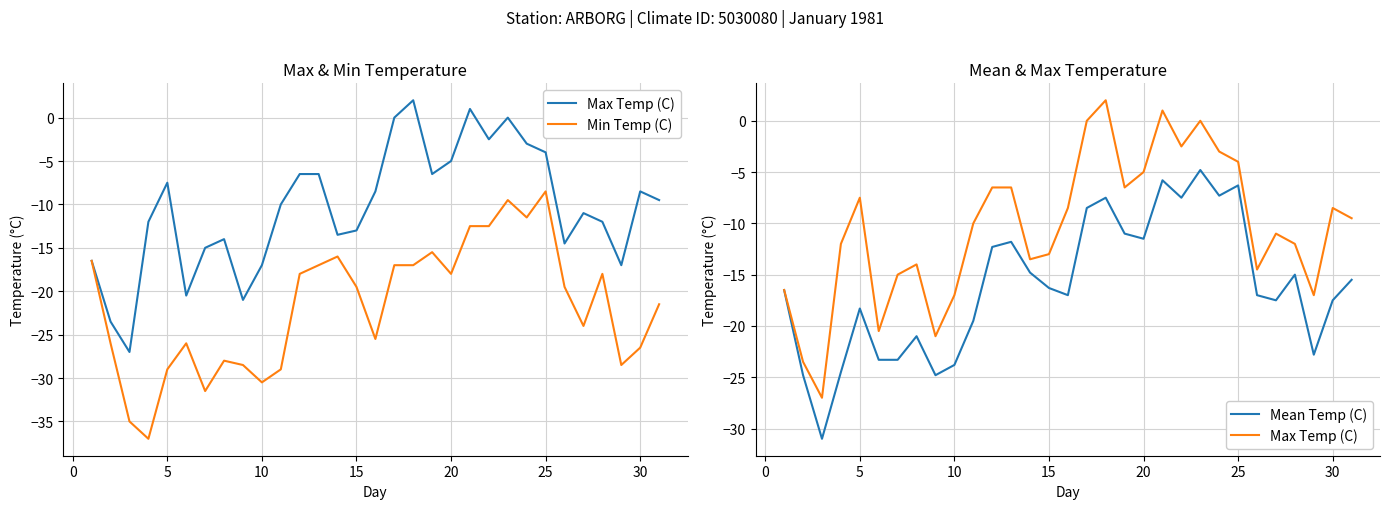

In Min Temp (C), how many points are lower than both neighbors (excluding endpoints)?

8